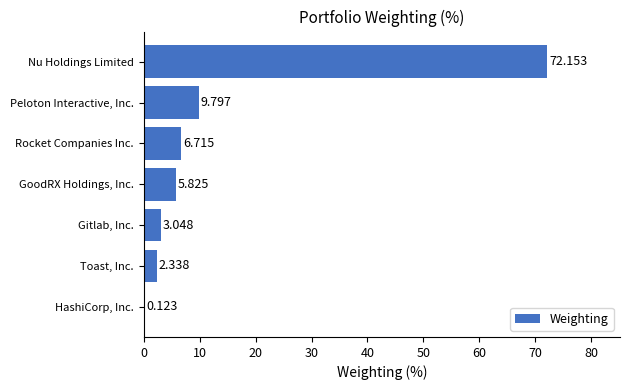

Where is the data nearest to the value 36?

Peloton Interactive, Inc.